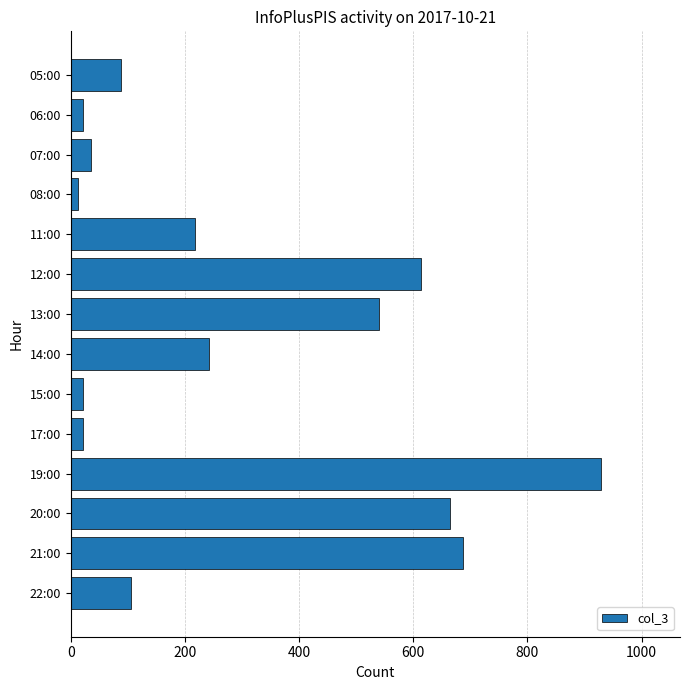

Reading bottom to top, transcribe all the data shown in this chart.

22:00=105	21:00=687	20:00=664	19:00=928	17:00=21	15:00=21	14:00=242	13:00=540	12:00=613	11:00=217	08:00=13	07:00=35	06:00=21	05:00=88